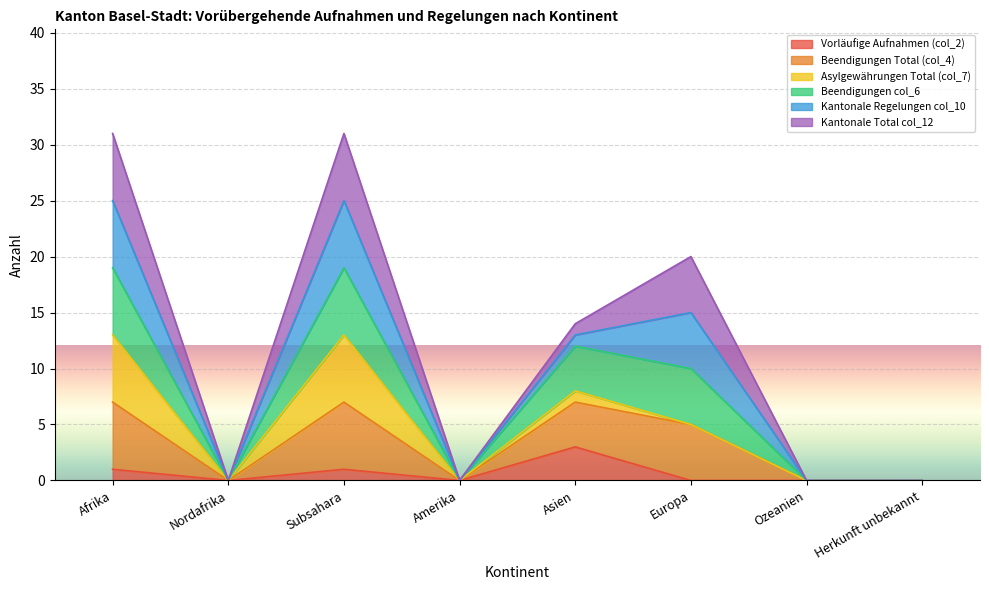

At which label does Beendigungen Total (col_4) reach its peak?

Afrika